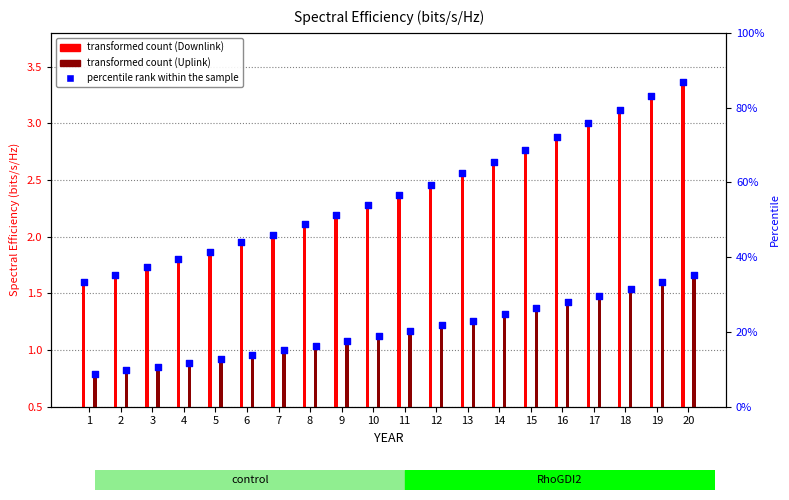

Which series has the largest Y range (max minus min)?

SpectralEfficiencyDownlink